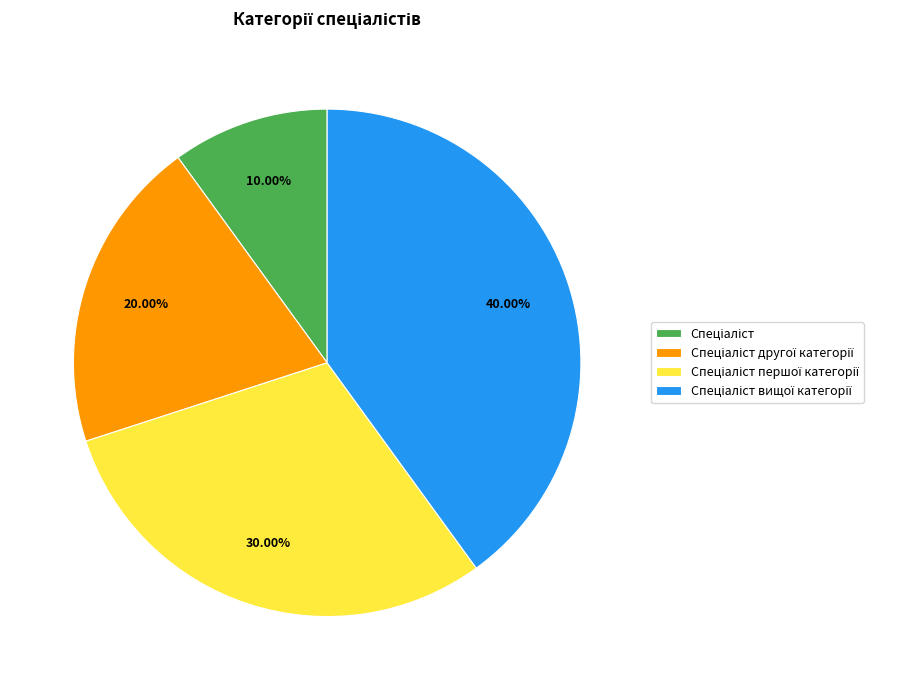

How many slices are in this pie chart?

4